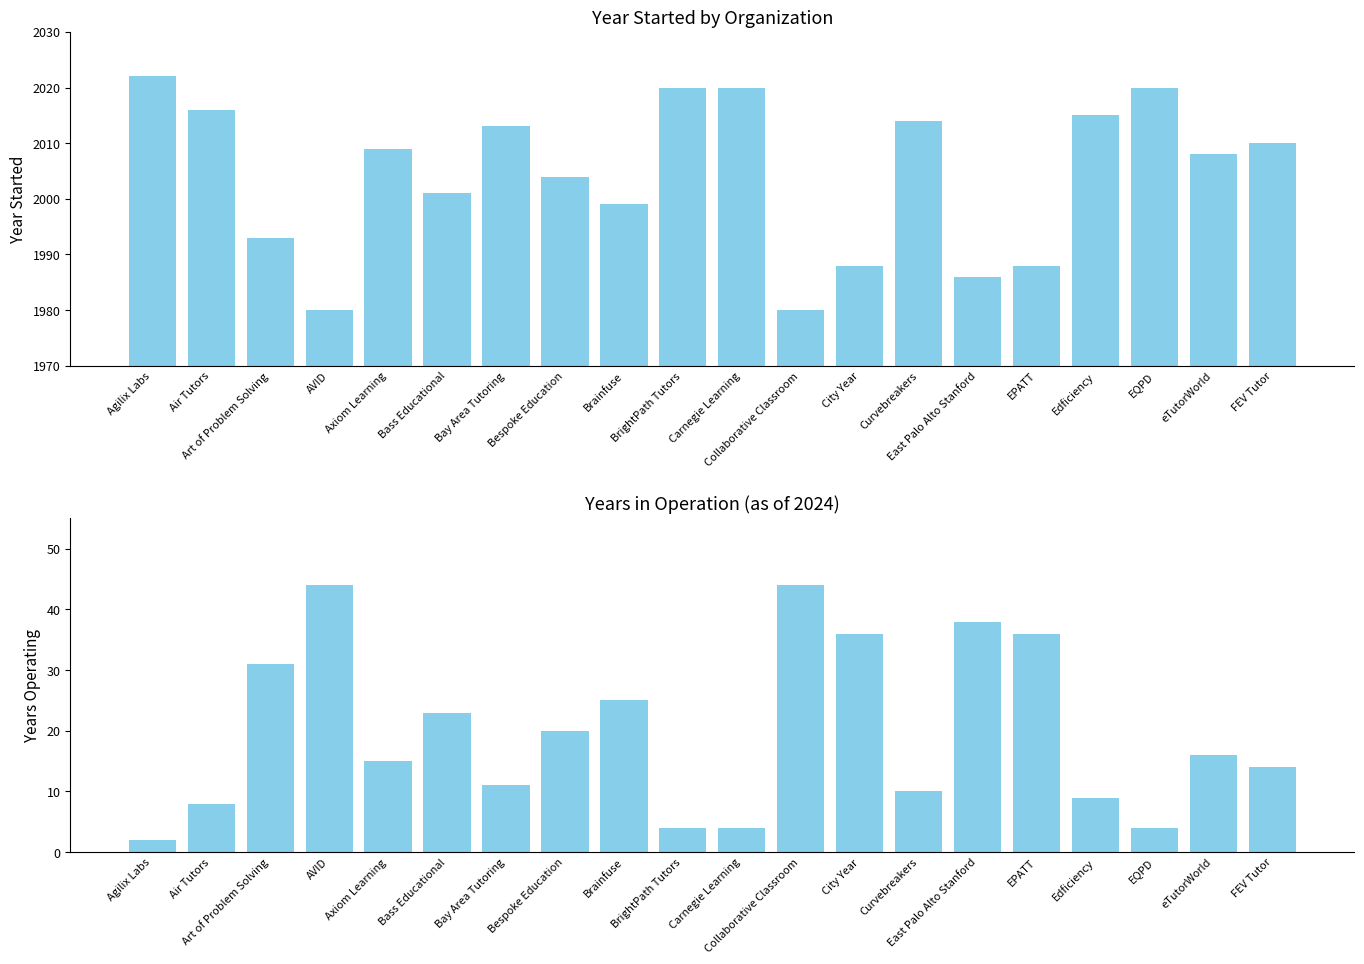

Rank the series by their maximum value, from lowest to highest.

Years Operating, Year Started